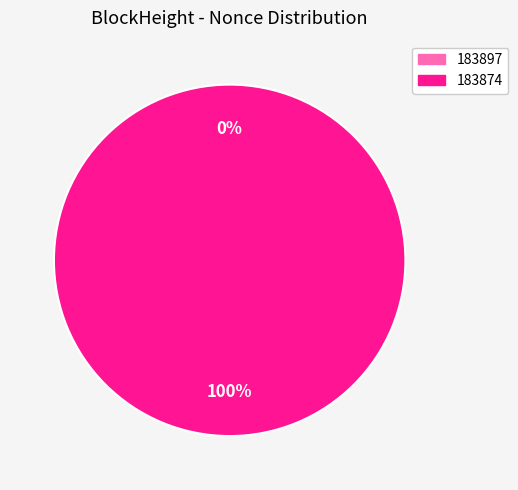

Is there a majority slice in this chart?

Yes